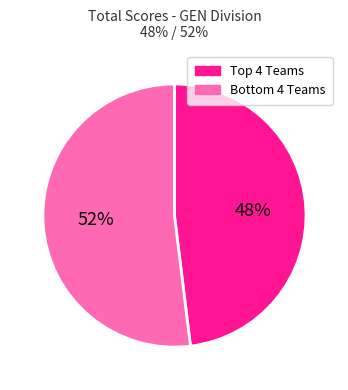

To the nearest percent, what is the average slice percentage?

50%